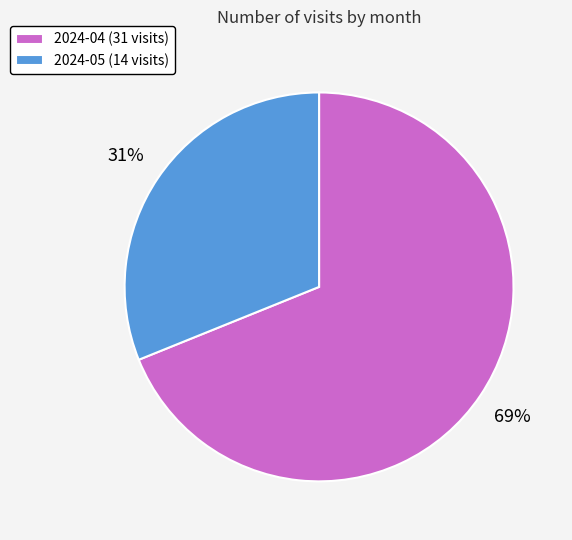

How many slices are in this pie chart?

2